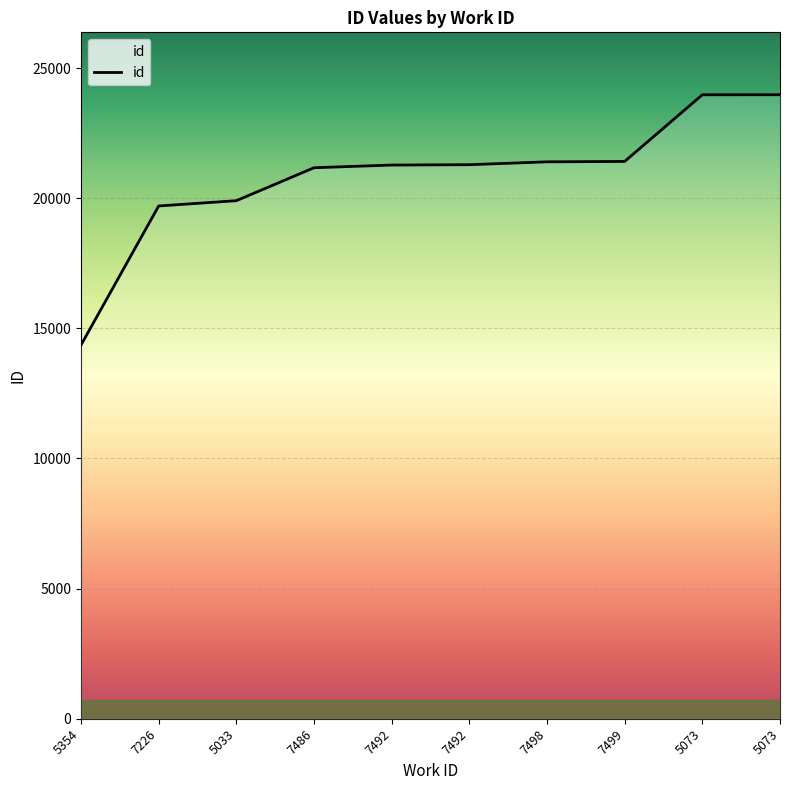

What is the difference between the maximum and minimum values?

9617